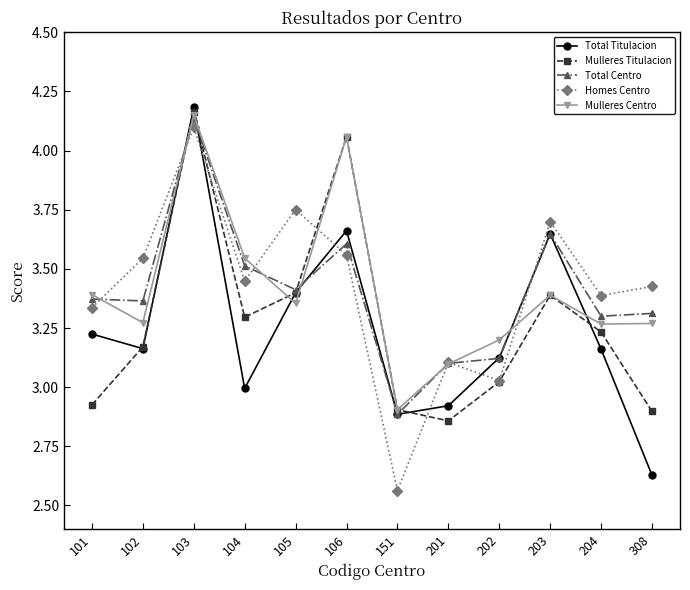

At which label does Total Titulacion reach its minimum?

308